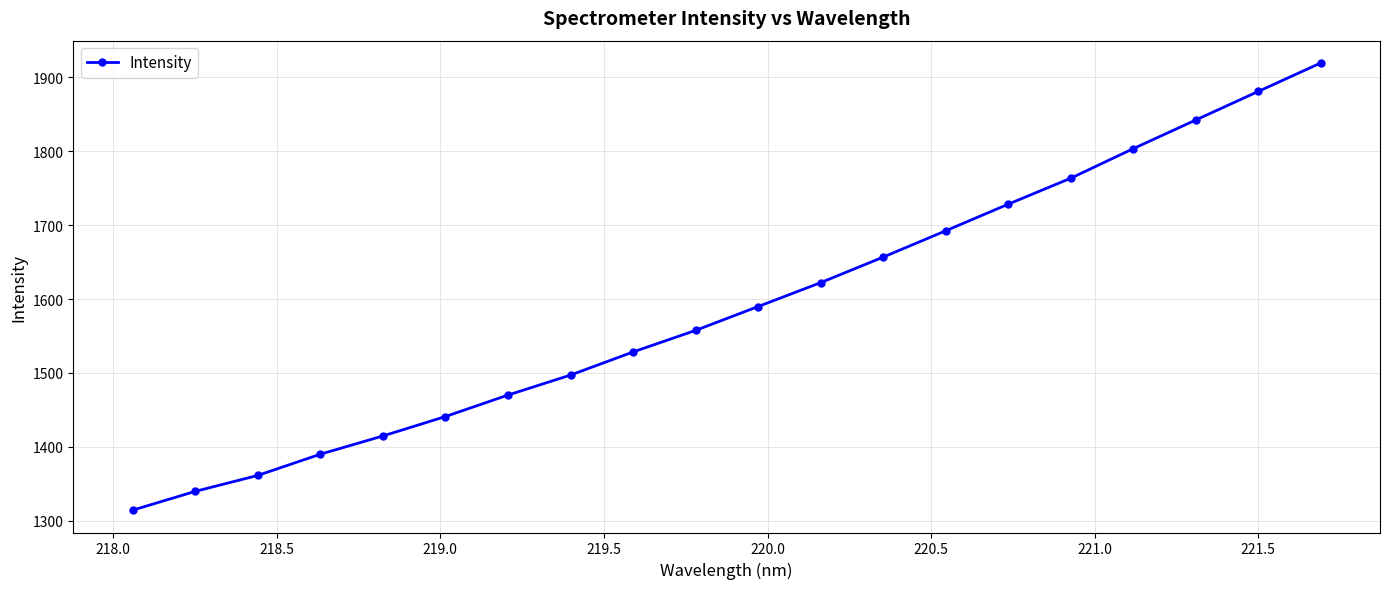

What is the minimum value shown in the chart?

1314.5